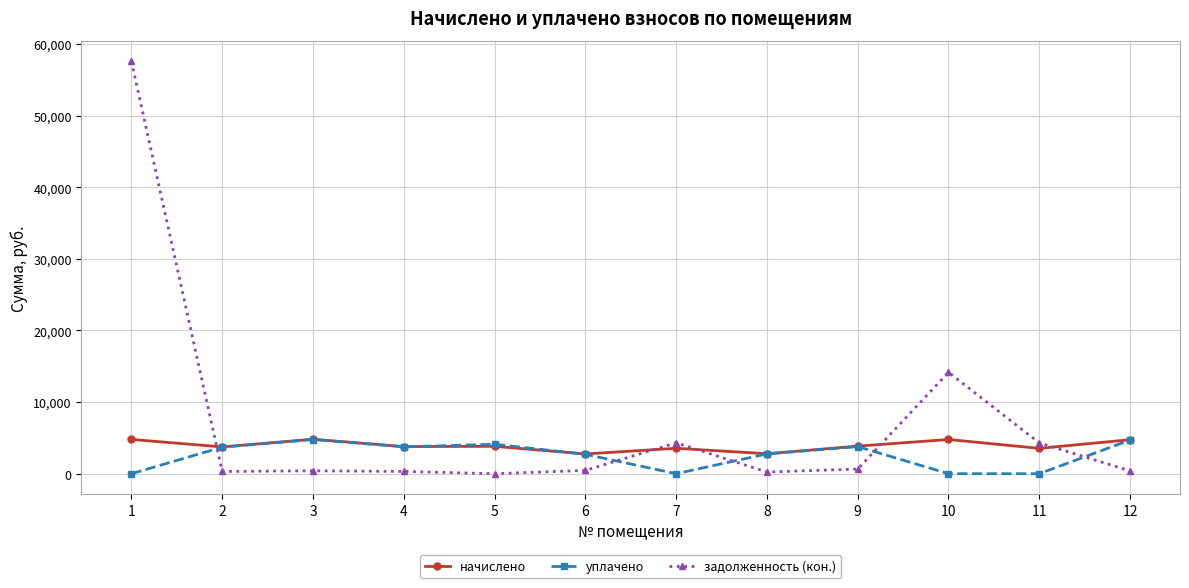

Where does the уплачено series first go above 3704?

2